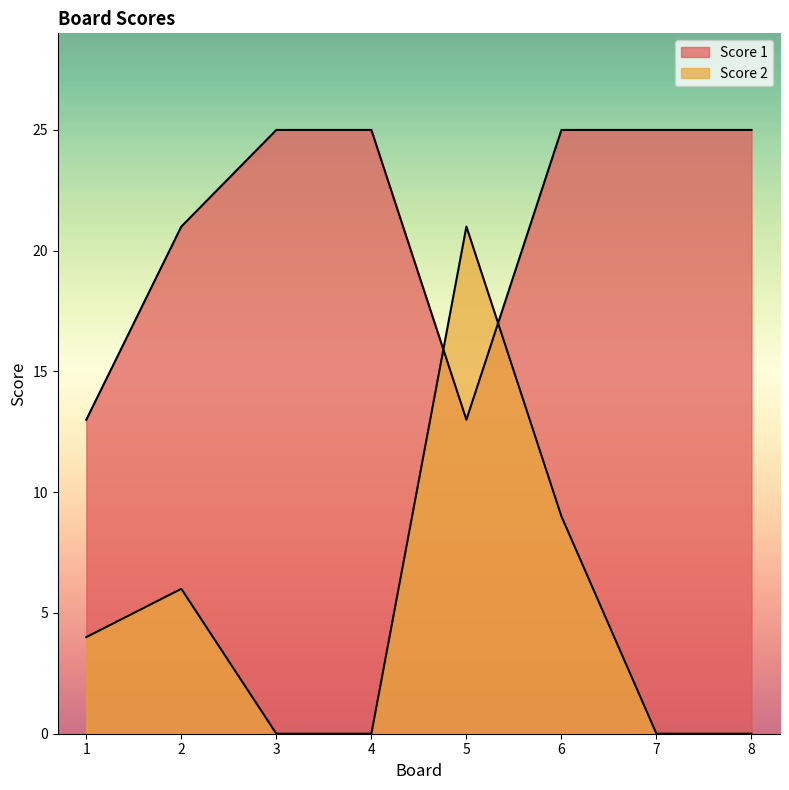

What is the difference between the maximum and minimum values in the Score 1 series?

12